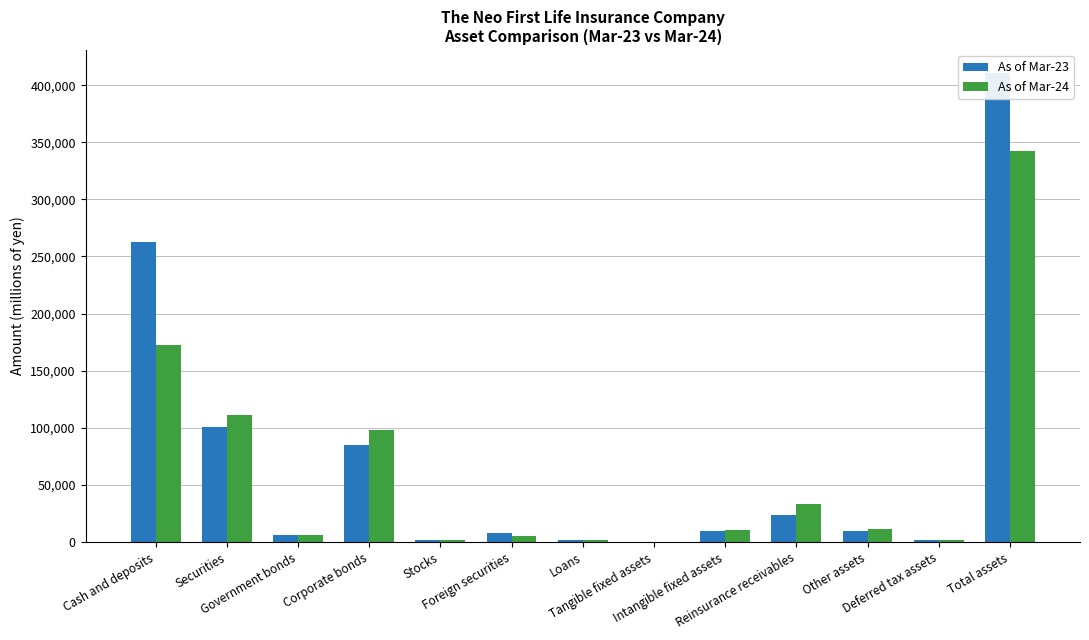

How many bars are there in total?

26